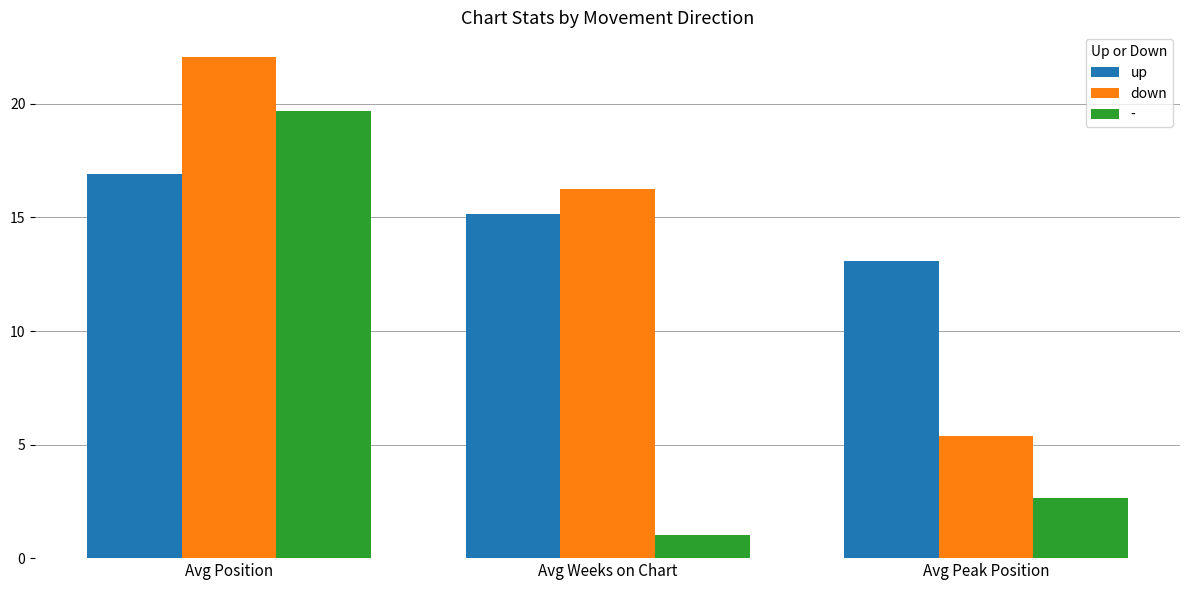

Reading left to right, list all the values displayed in this chart.

up: Avg Position=16.9	Avg Weeks on Chart=15.1	Avg Peak Position=13.1
down: Avg Position=22.1	Avg Weeks on Chart=16.3	Avg Peak Position=5.4
-: Avg Position=19.7	Avg Weeks on Chart=1.0	Avg Peak Position=2.7